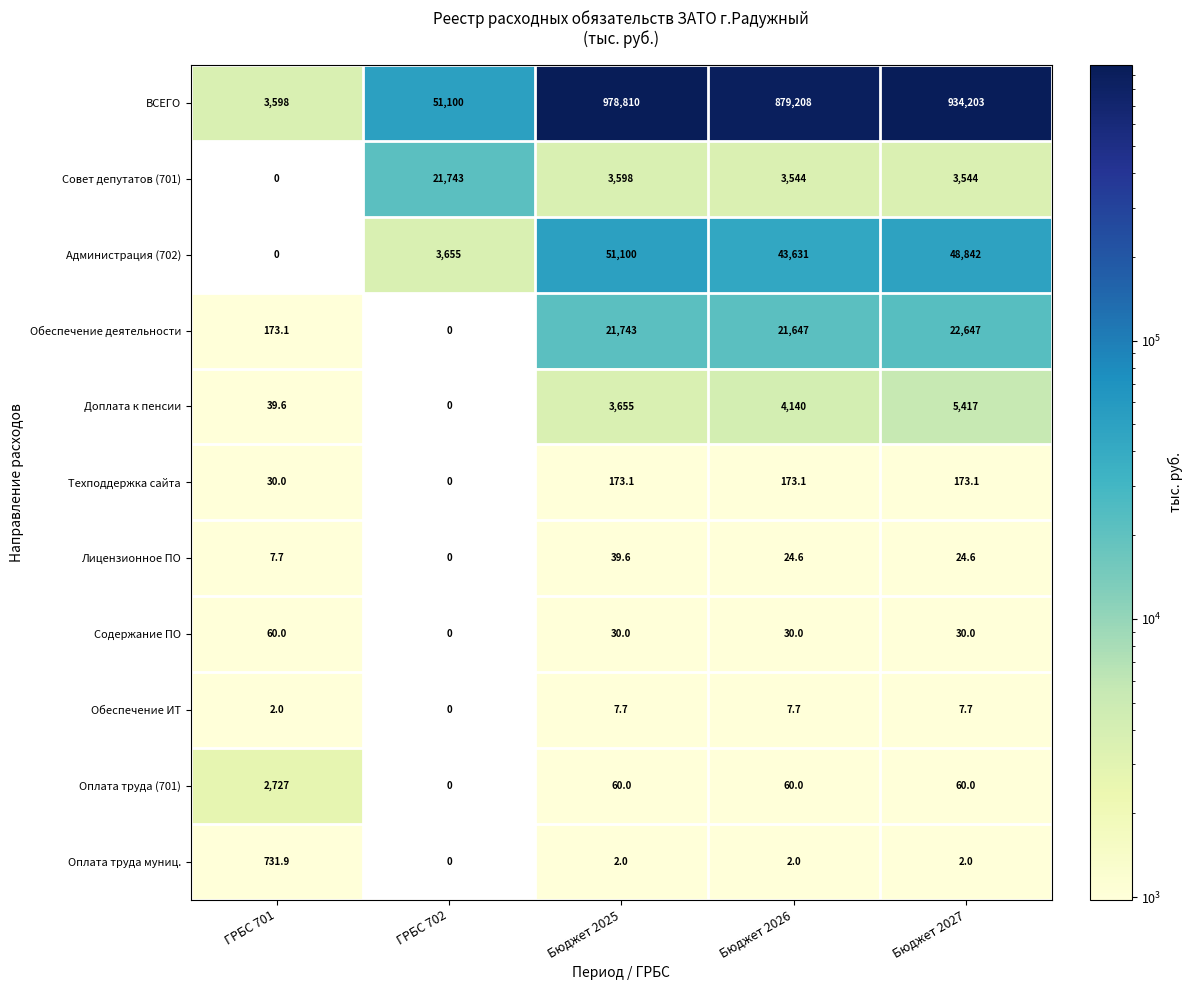

At which category does the chart reach its peak across all series?

Бюджет 2025